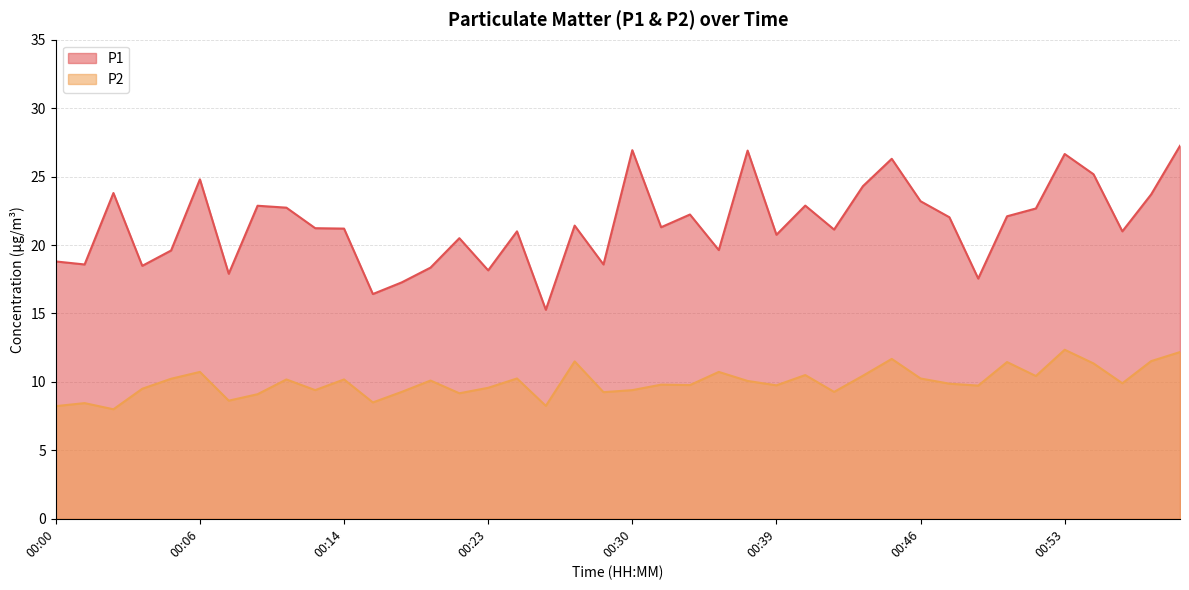

How many values in the P1 series exceed 21?

23